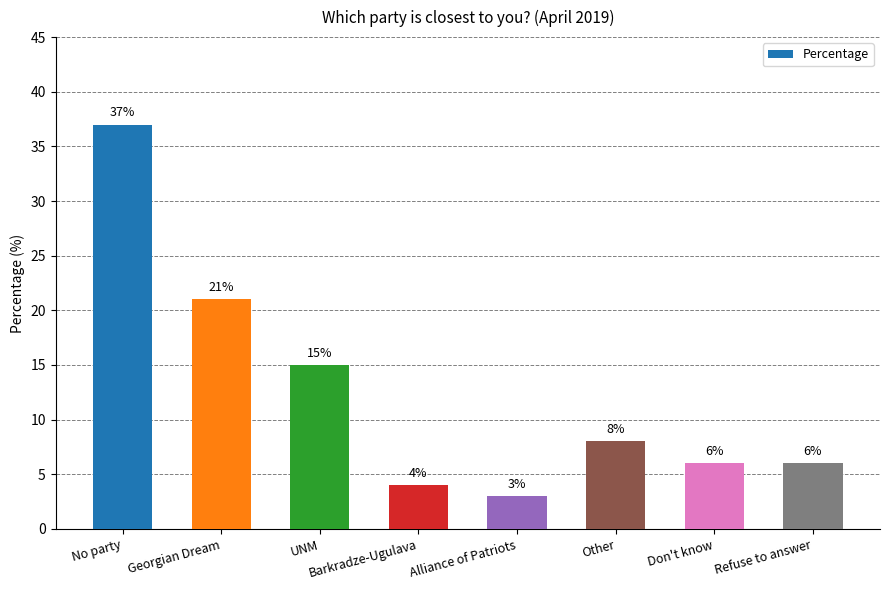

At which label does the data first exceed 8?

No party